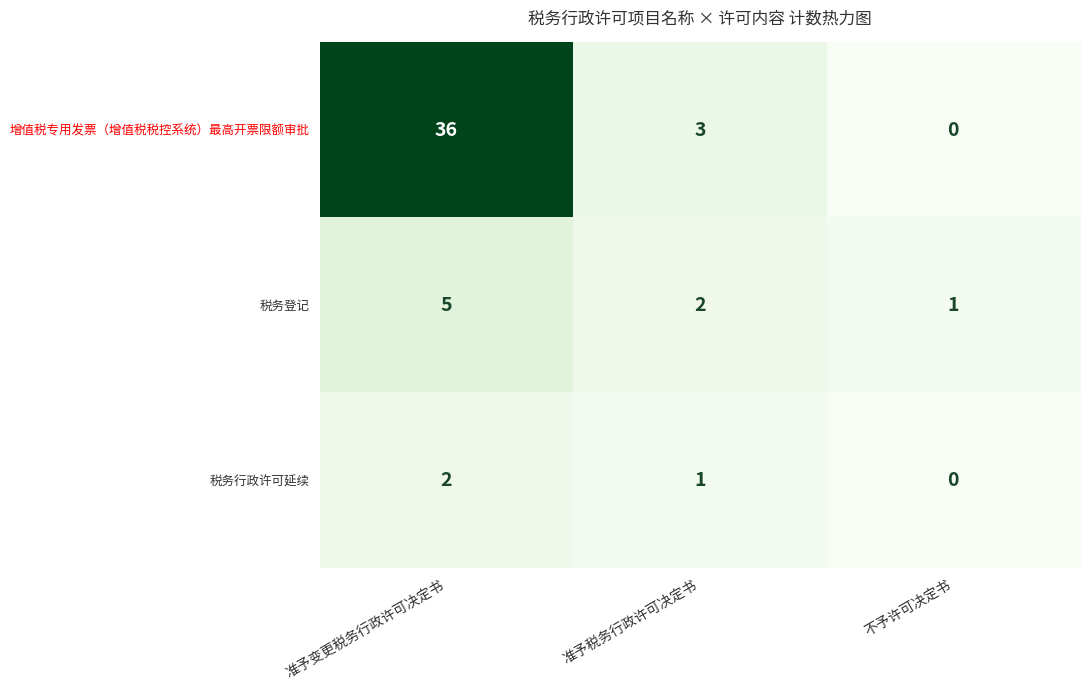

At which category is the sum across all series the highest?

准予变更税务行政许可决定书